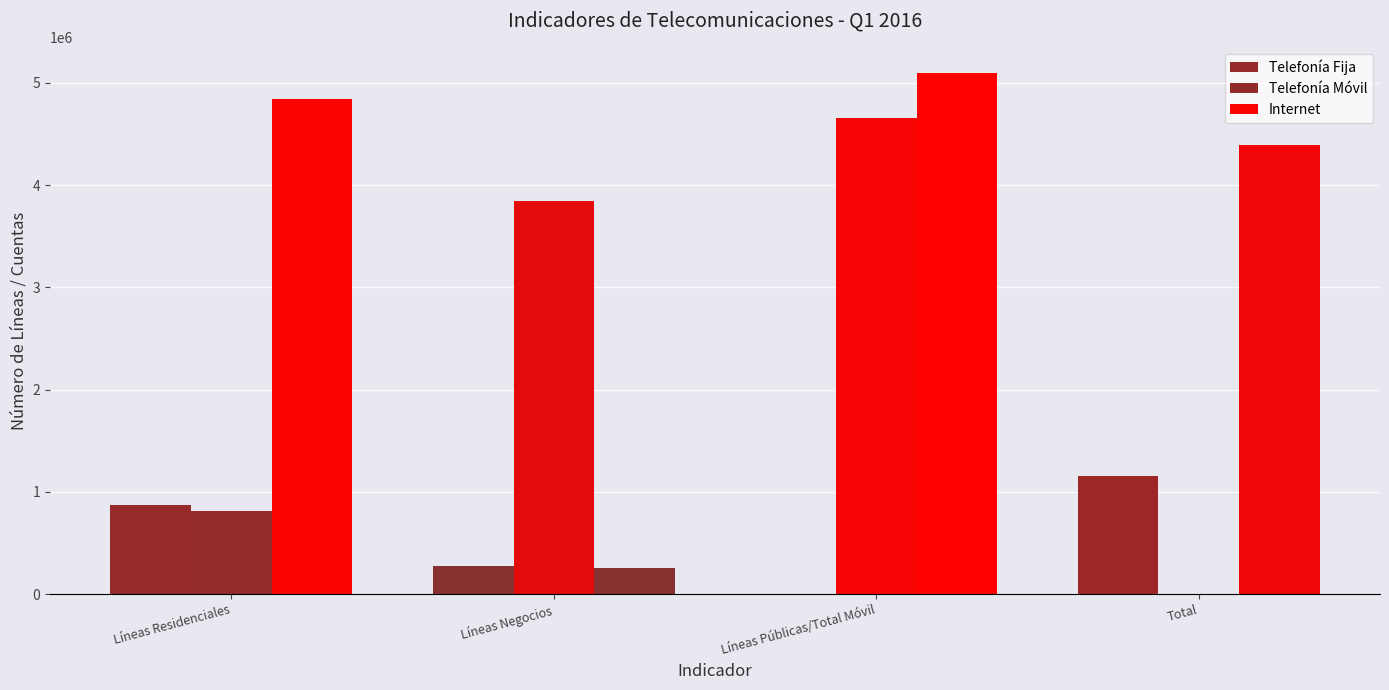

List the series in order of their overall mean, lowest first.

Telefonía Fija, Telefonía Móvil, Internet